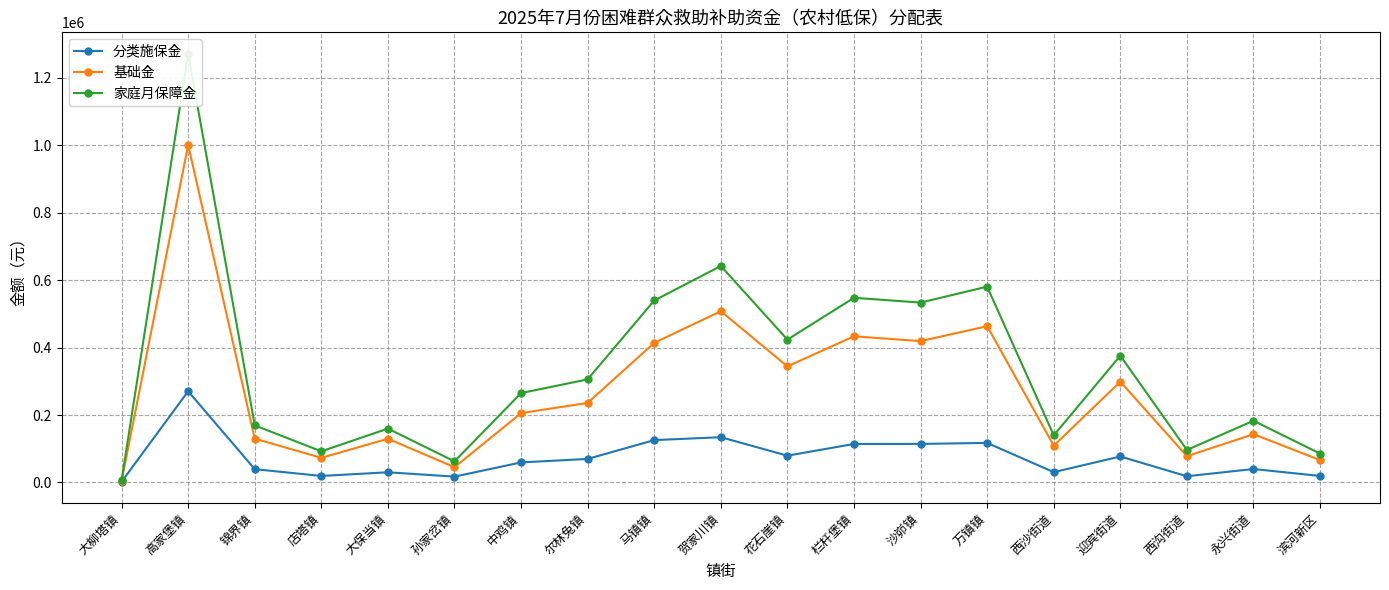

Read the 分类施保金 value at 西沙街道.

30550